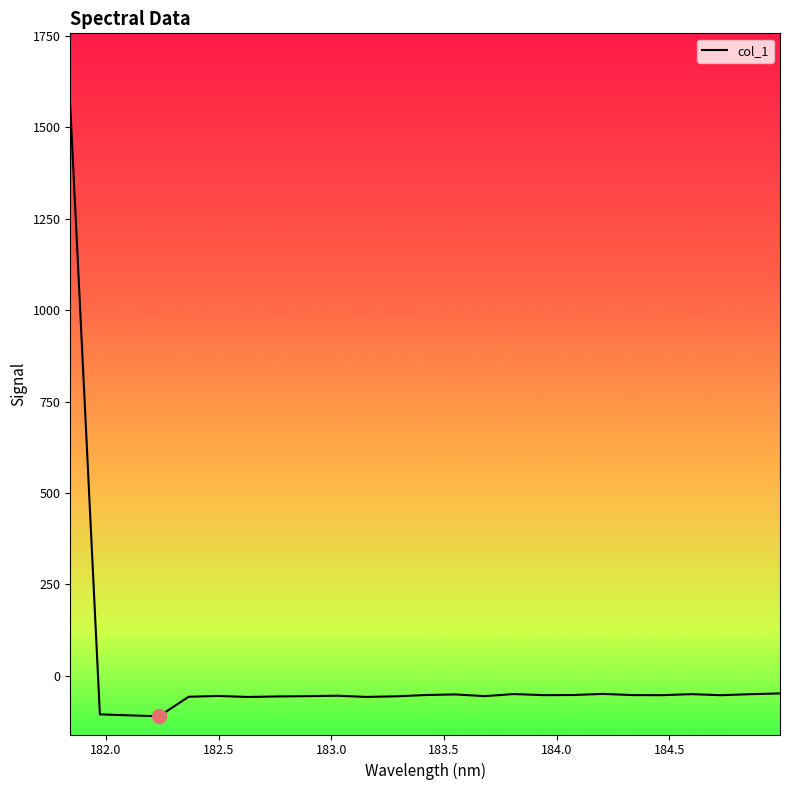

What is the difference between the maximum and minimum values?

1668.2